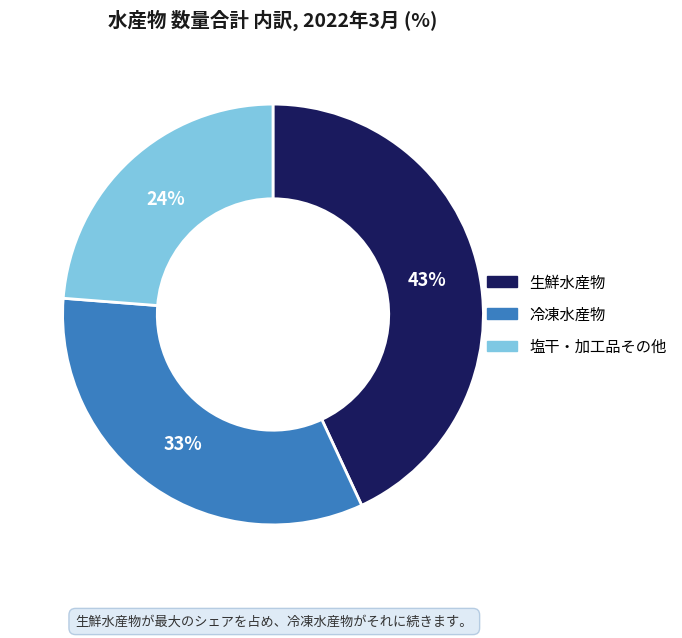

True or false: 塩干・加工品その他 accounts for 24% of the total.

True